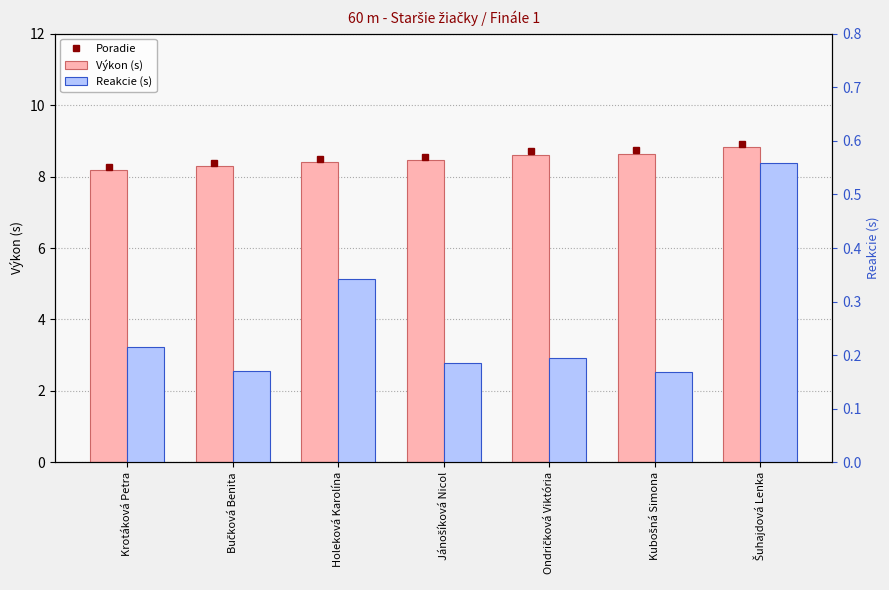

Does the chart contain any negative values?

No